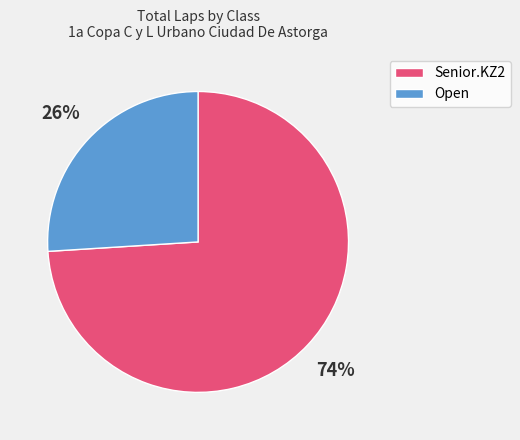

Rank the categories by value from highest to lowest.

Senior.KZ2, Open